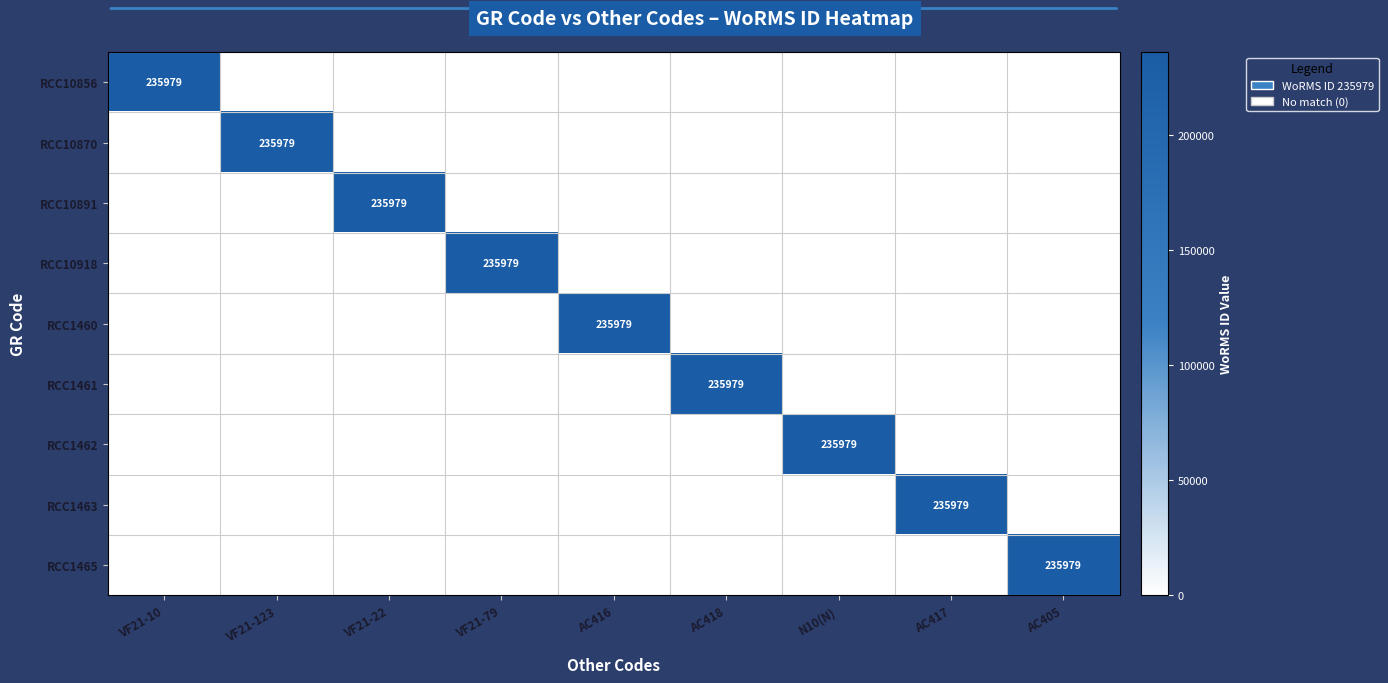

What is the sum of the RCC1463 values at AC405 and AC417?

235979